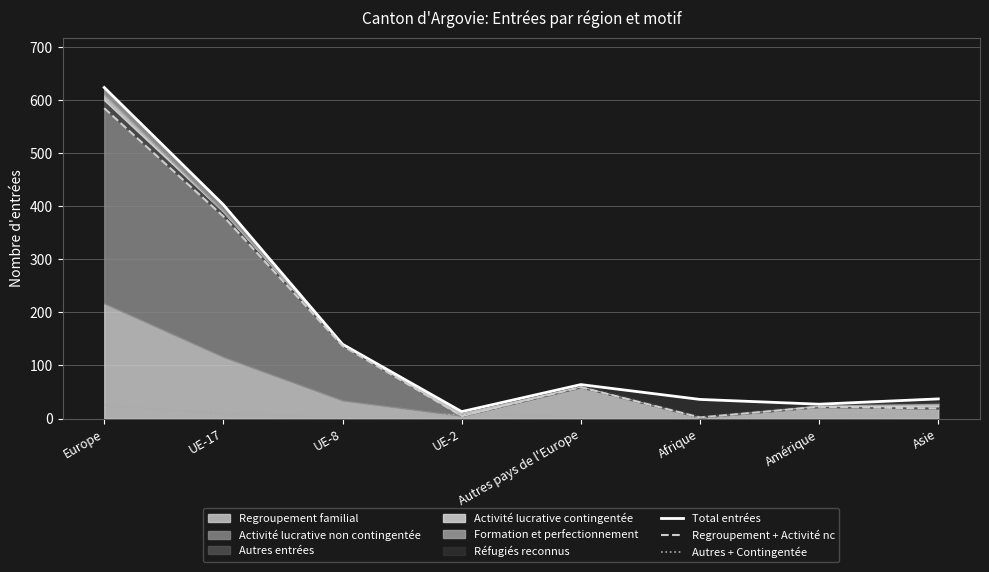

How many data points in Regroupement + Activité nc are less than 59?

4